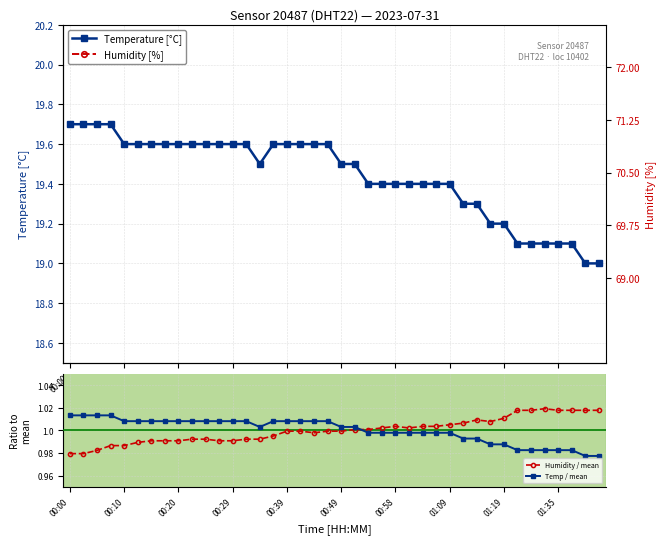

Count the number of categories in the chart.

40